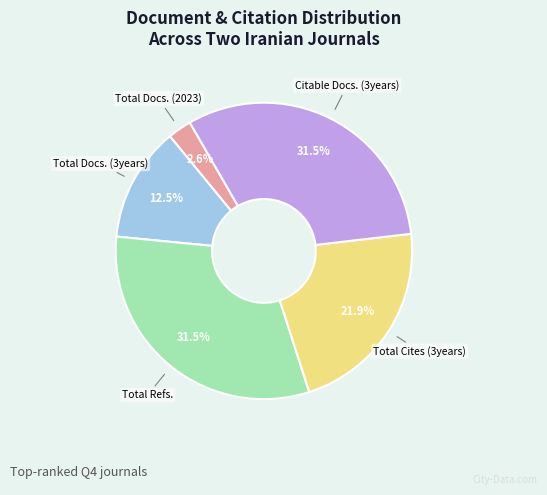

Is there any slice that represents more than half of the pie?

No